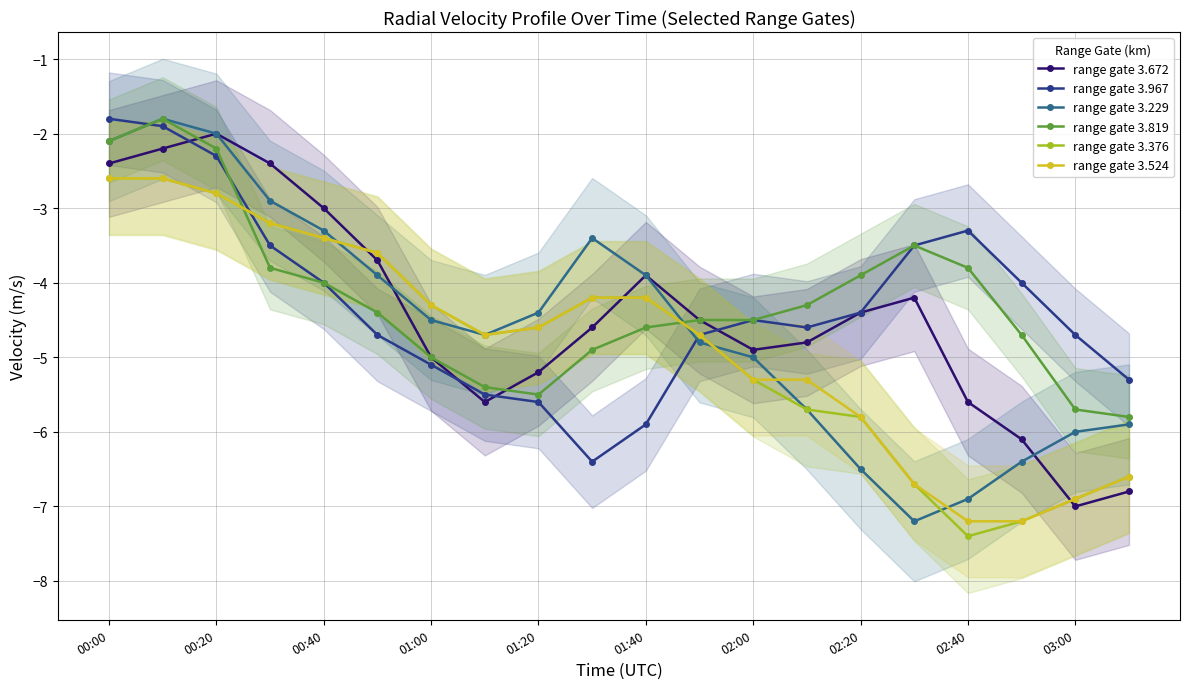

What is the smallest value displayed?

-7.4